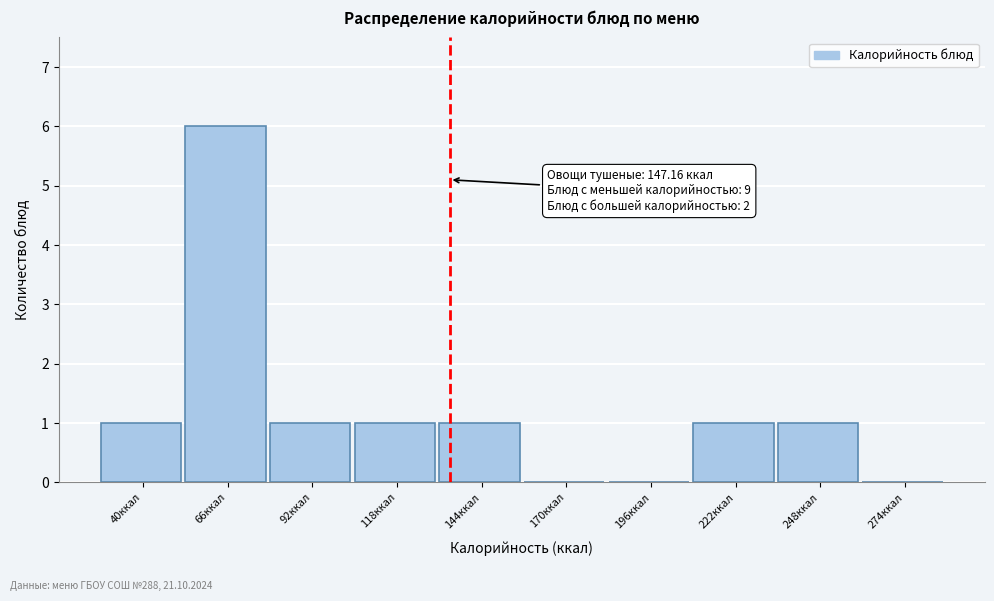

Reading right to left, transcribe all the data shown in this chart.

274ккал=0	248ккал=1	222ккал=1	196ккал=0	170ккал=0	144ккал=1	118ккал=1	92ккал=1	66ккал=6	40ккал=1